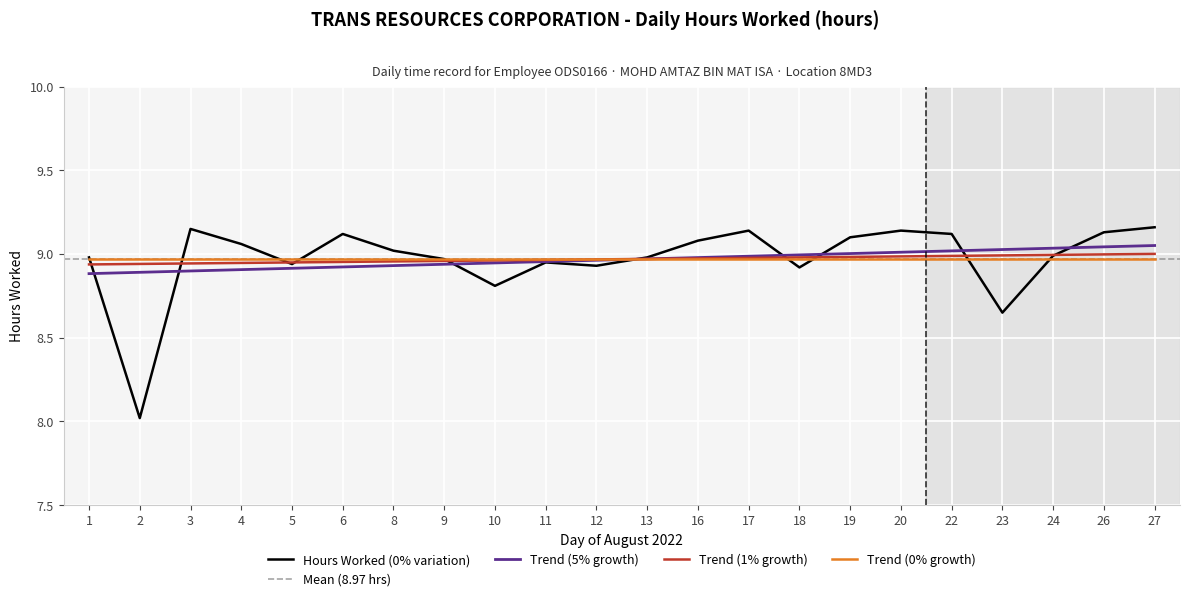

What is the value of the 2nd point from the left?

8.0